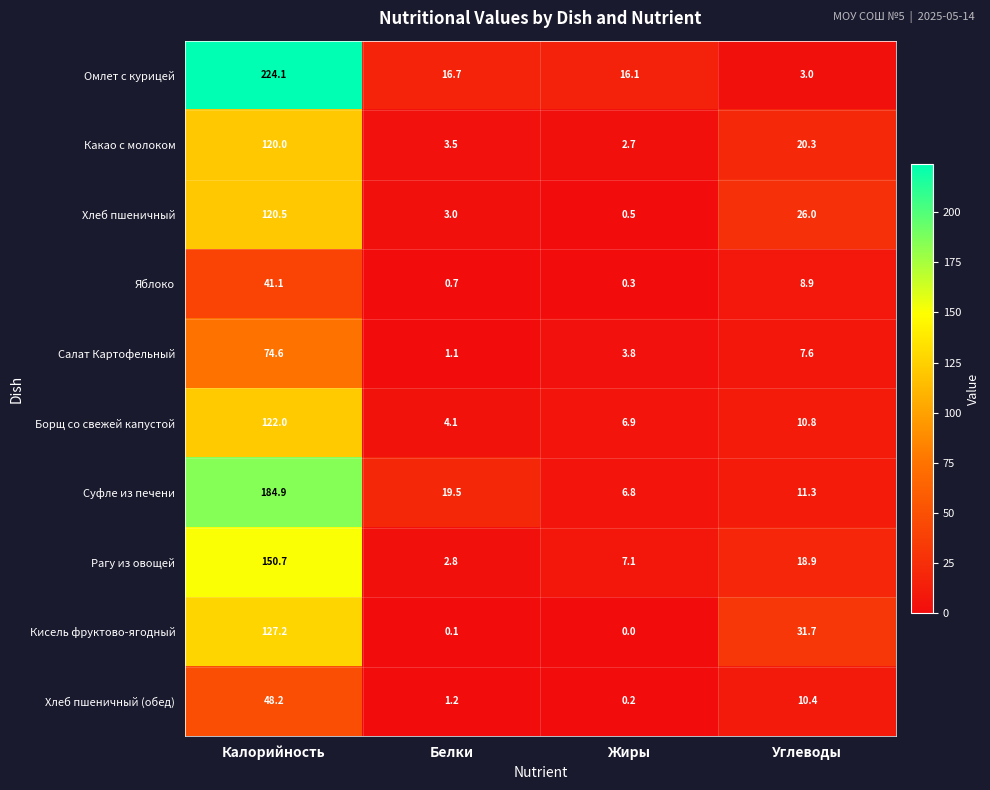

Which series changed the most between Белки and Жиры?

Суфле из печени